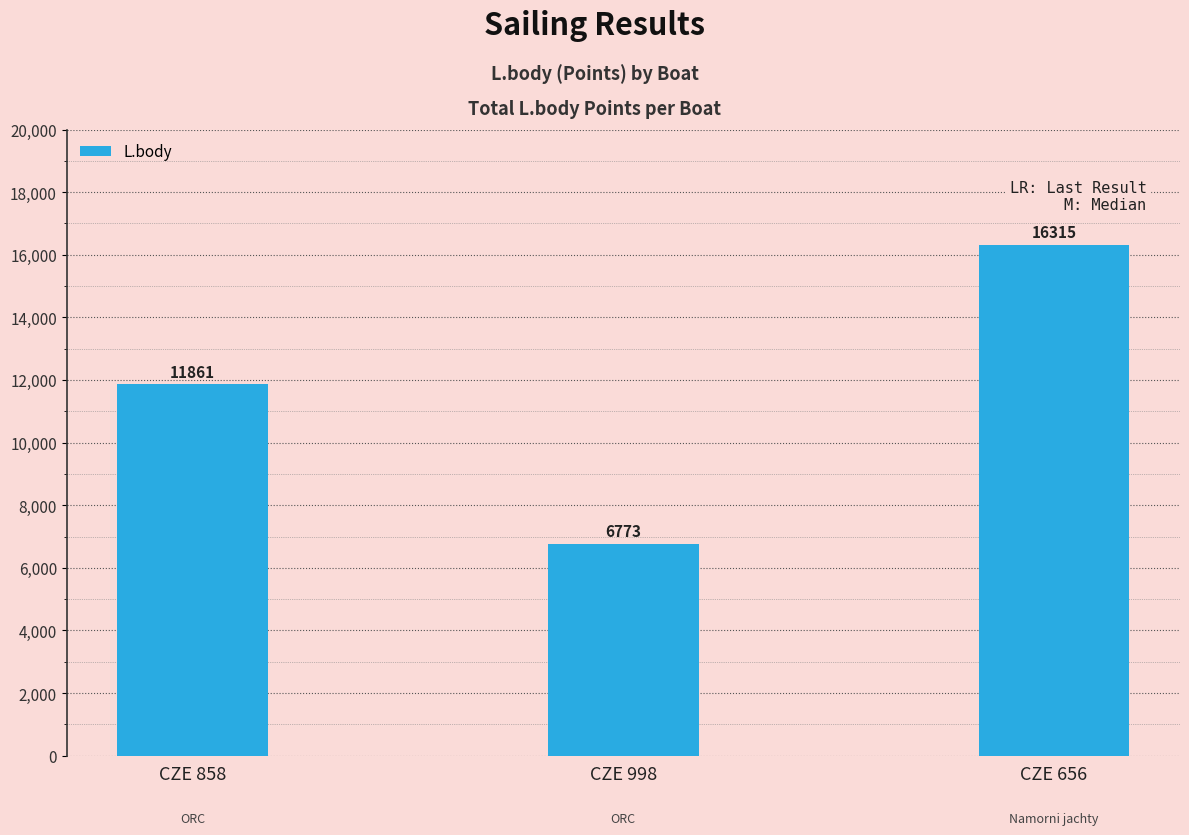

Rank the categories by value from lowest to highest.

CZE 998, CZE 858, CZE 656